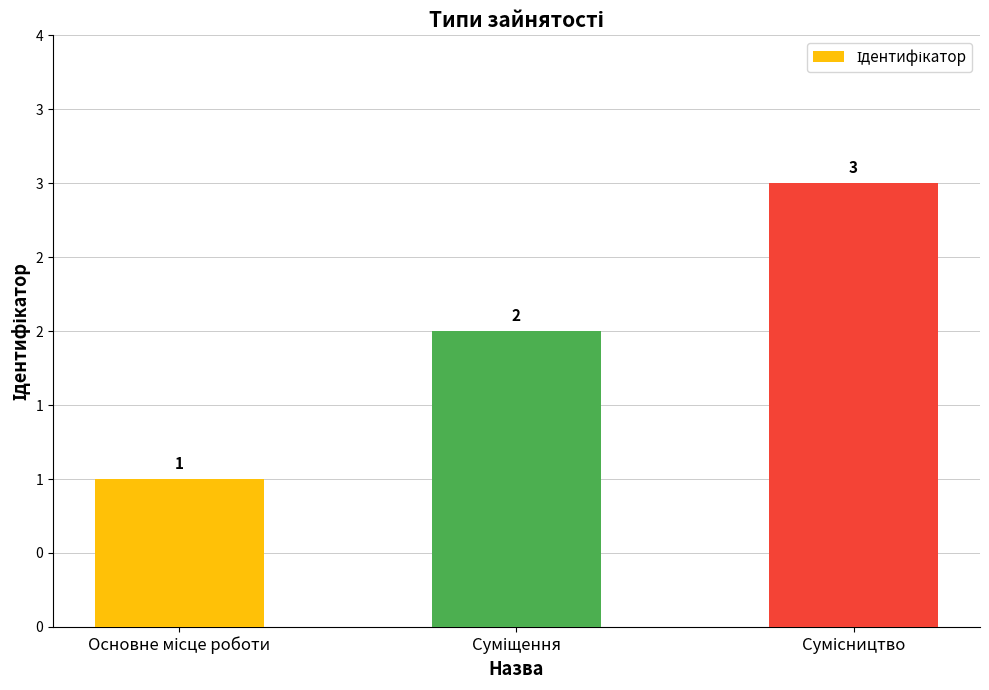

Reading left to right, transcribe all the data shown in this chart.

1	2	3